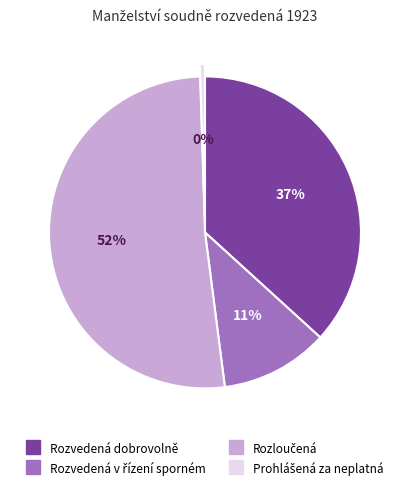

Is there any slice that represents more than half of the pie?

Yes